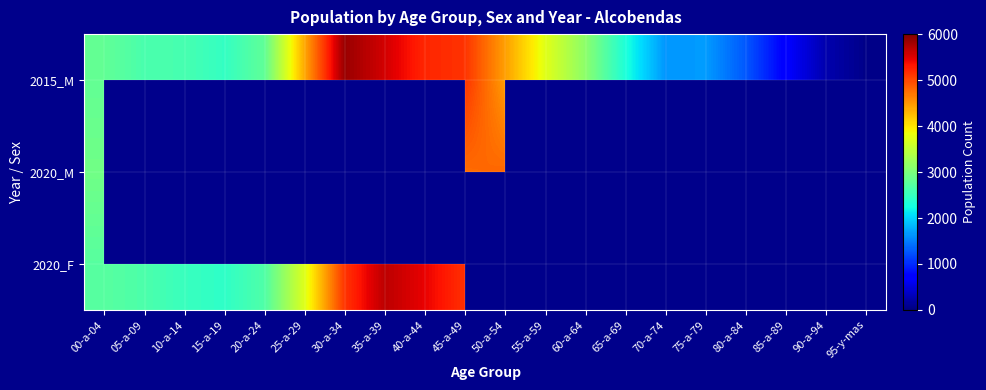

Which has a higher value, 75-a-79 or 40-a-44?

40-a-44